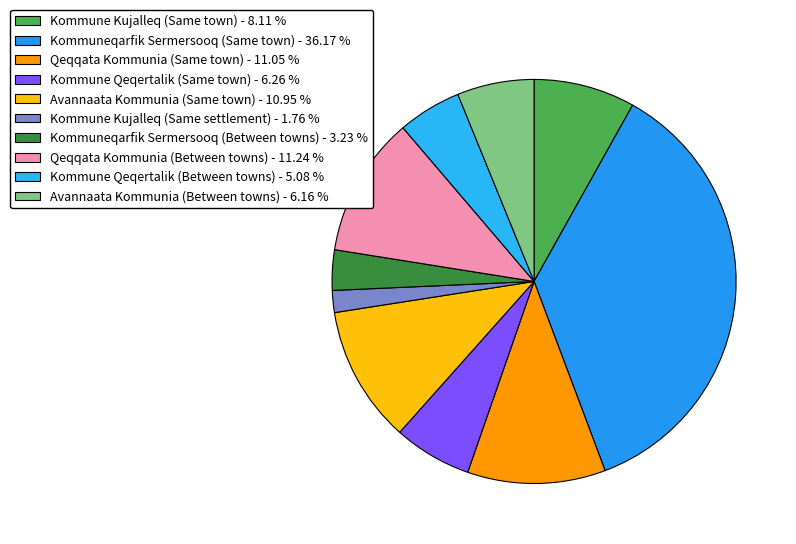

True or false: Avannaata Kommunia (Same town) accounts for 19% of the total.

False